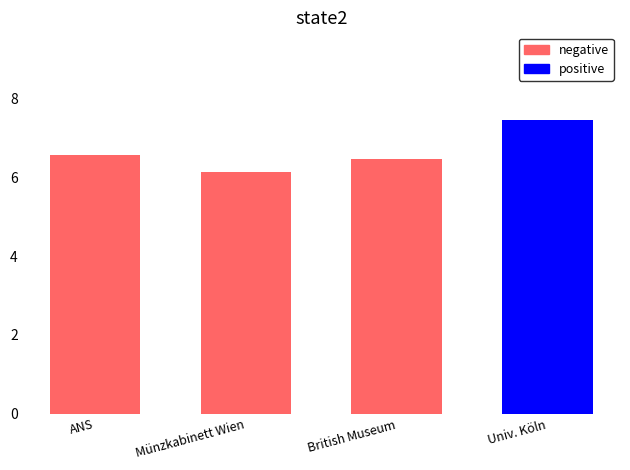

The chart shows a value of 7.5 at Univ. Köln. True or false?

True